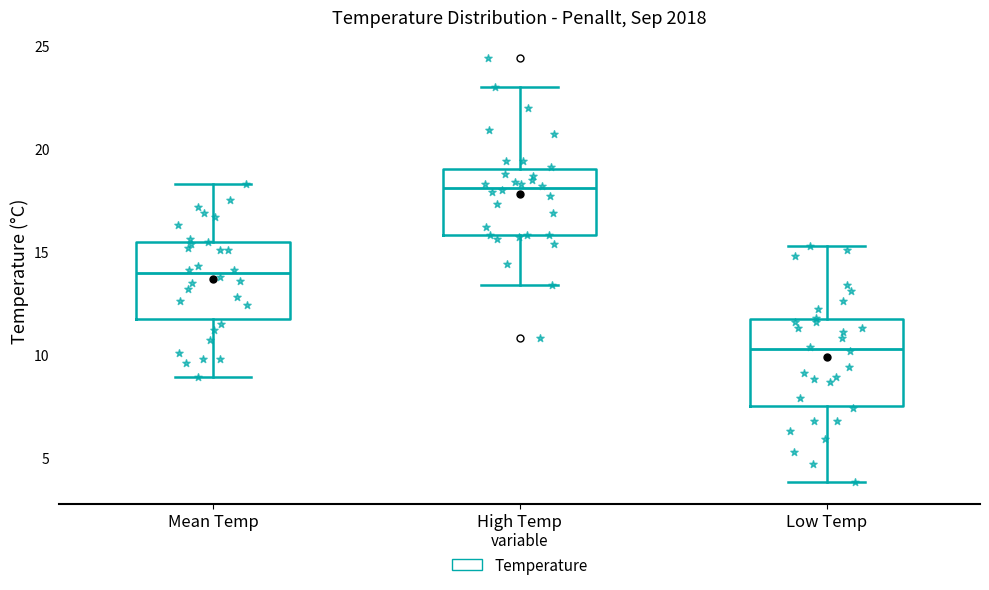

Which box has the lowest median line?

Low Temp